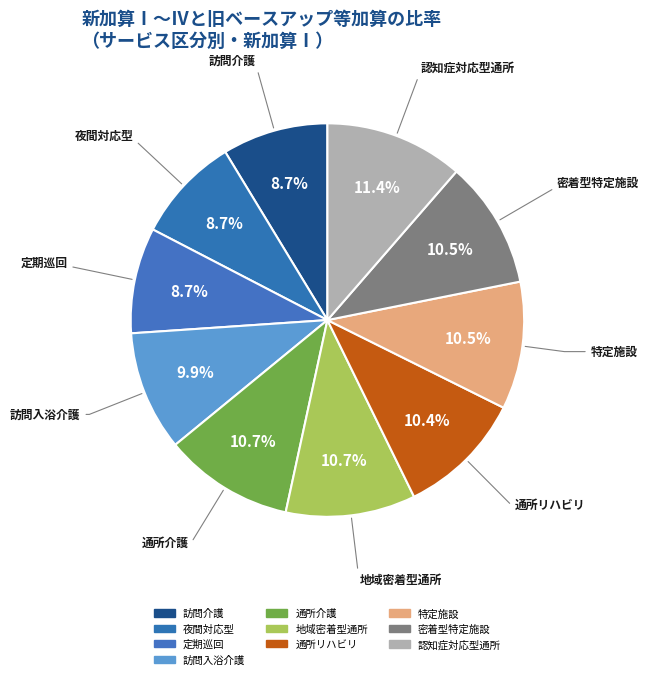

Is the sum of 訪問介護 and 地域密着型通所 greater than half?

No